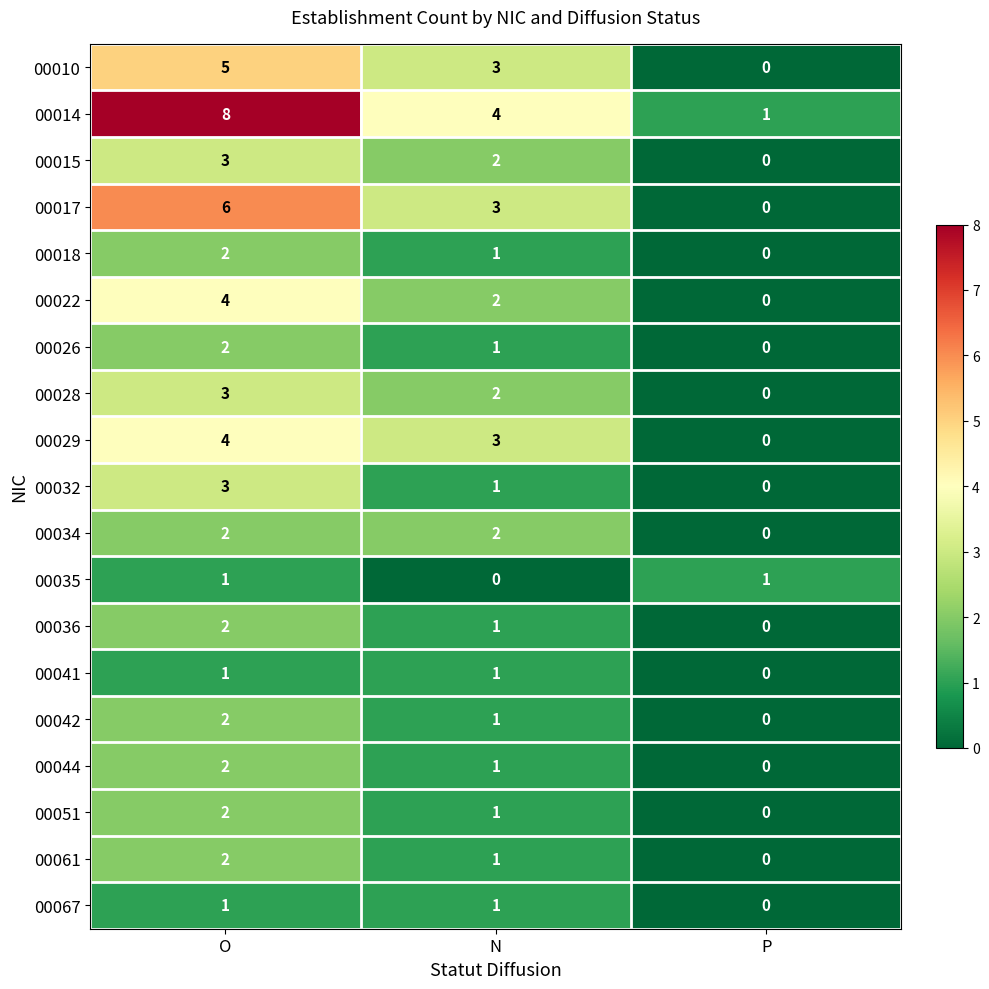

What is the greatest value displayed?

8